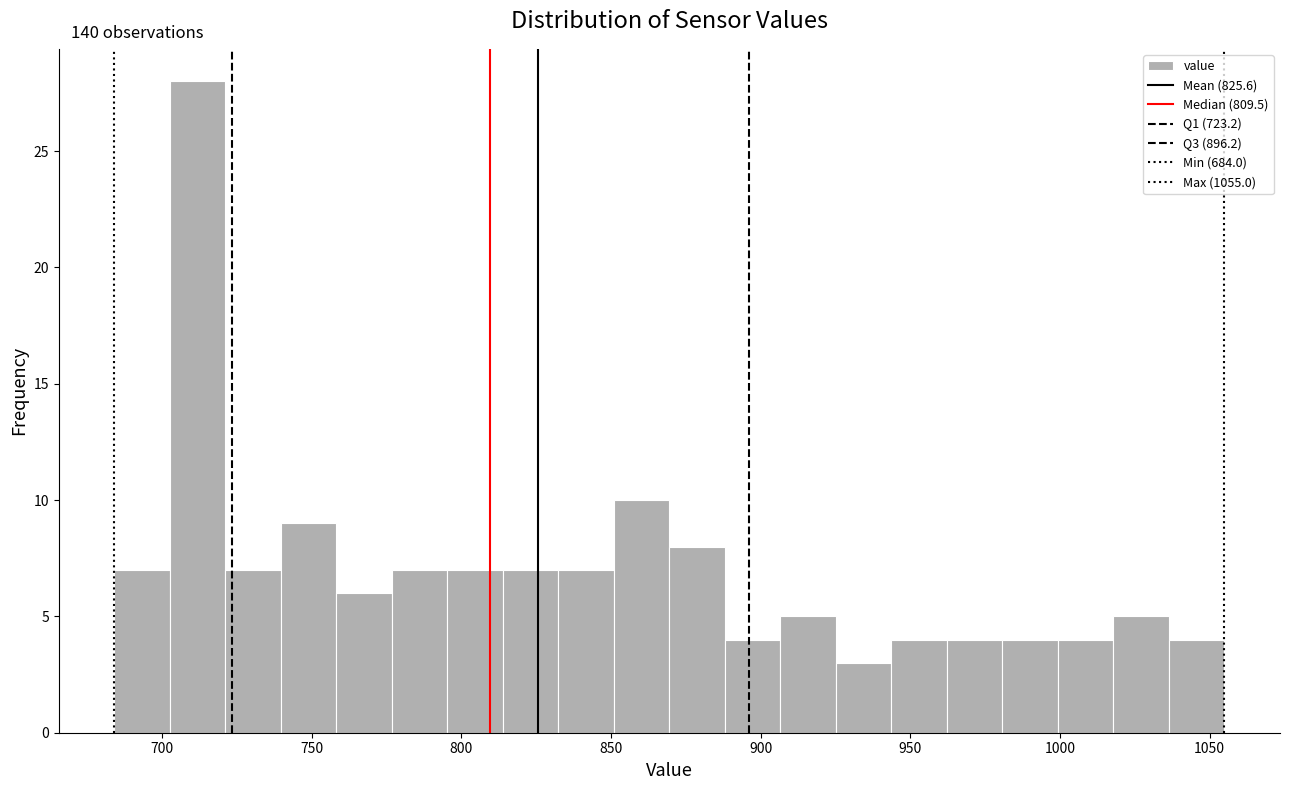

Read against the x-axis, roughly where is the centre of the tallest bar?

710